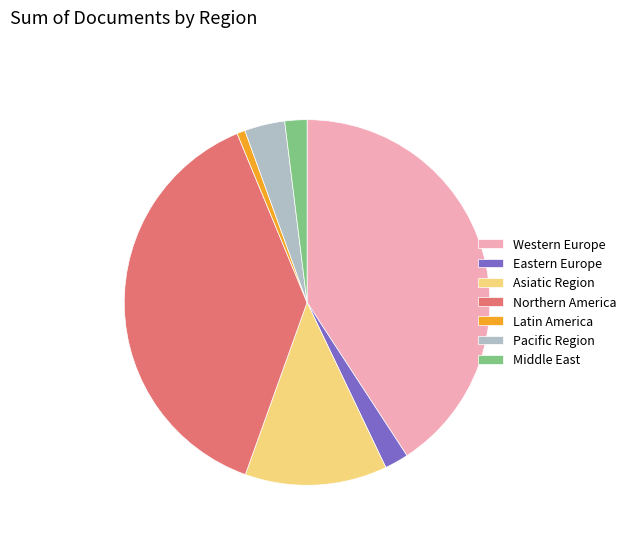

Does any single category account for the majority?

No